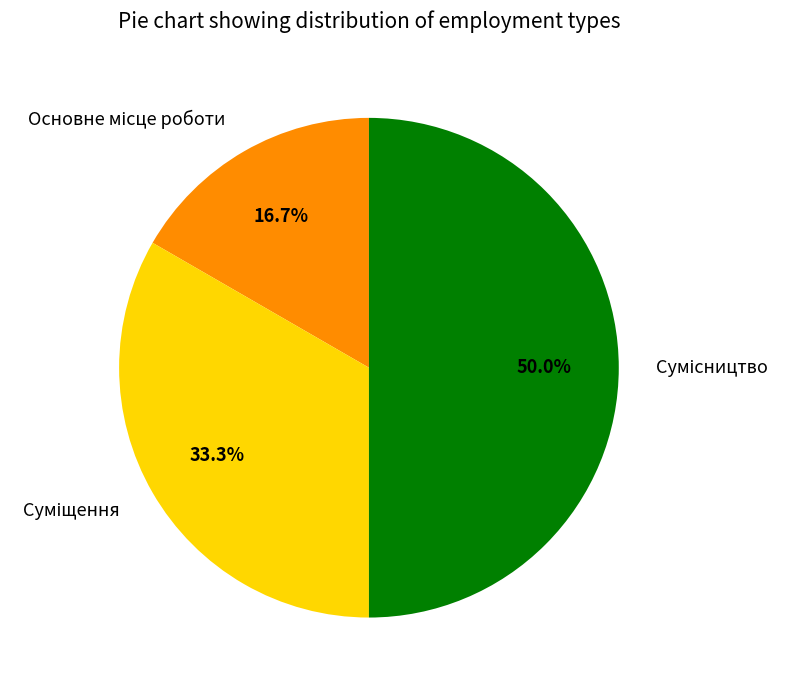

To the nearest percent, what portion does Сумісництво represent?

50%